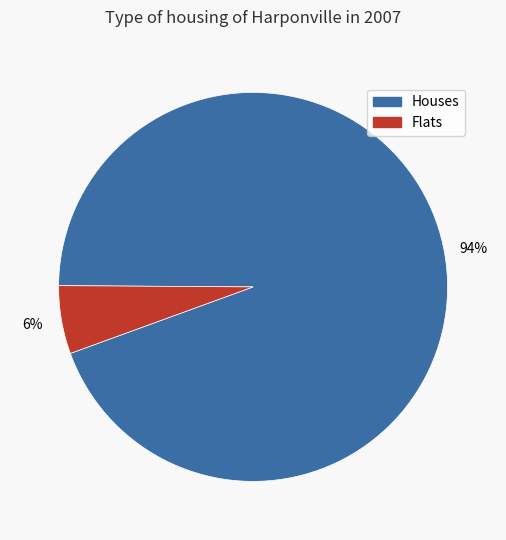

Count the number of slices in the pie.

2